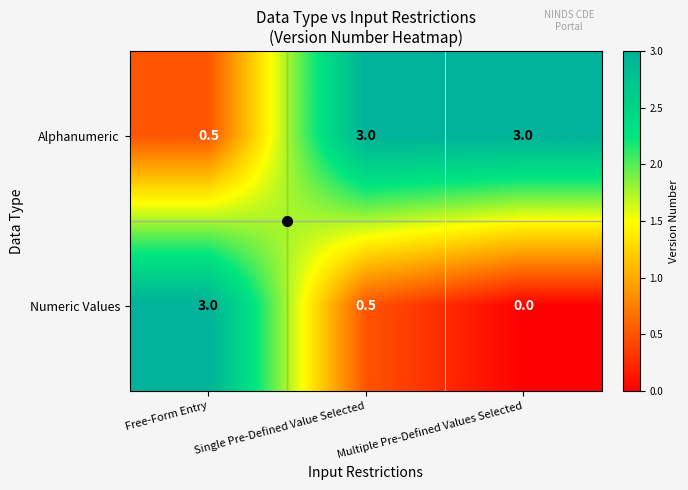

What is the difference between the maximum and minimum values in the Numeric Values series?

3.0